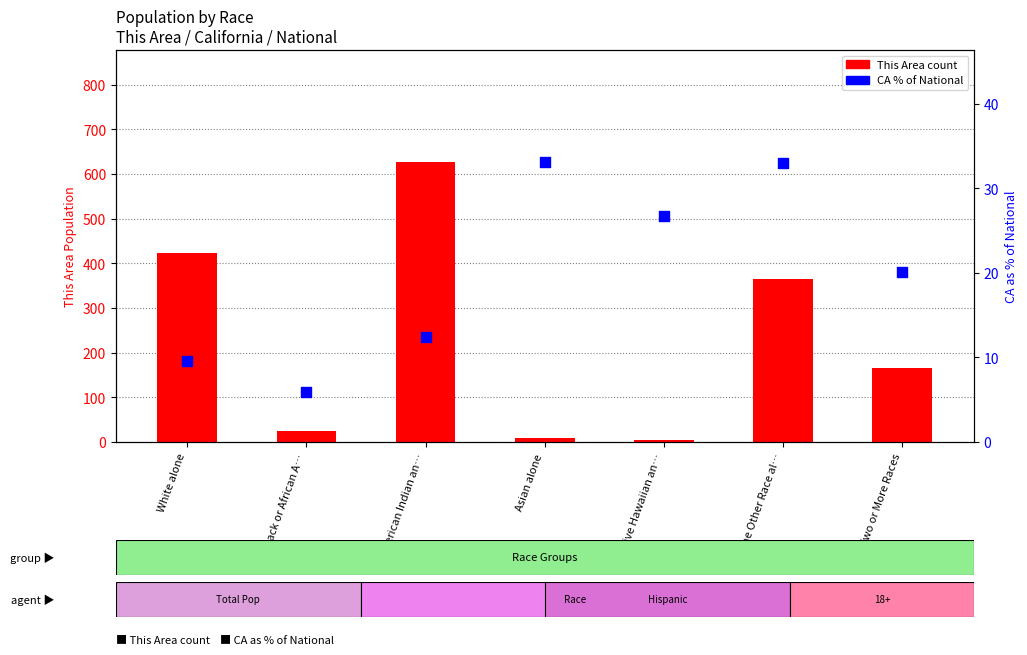

Which series reaches the maximum Y coordinate?

This Area count